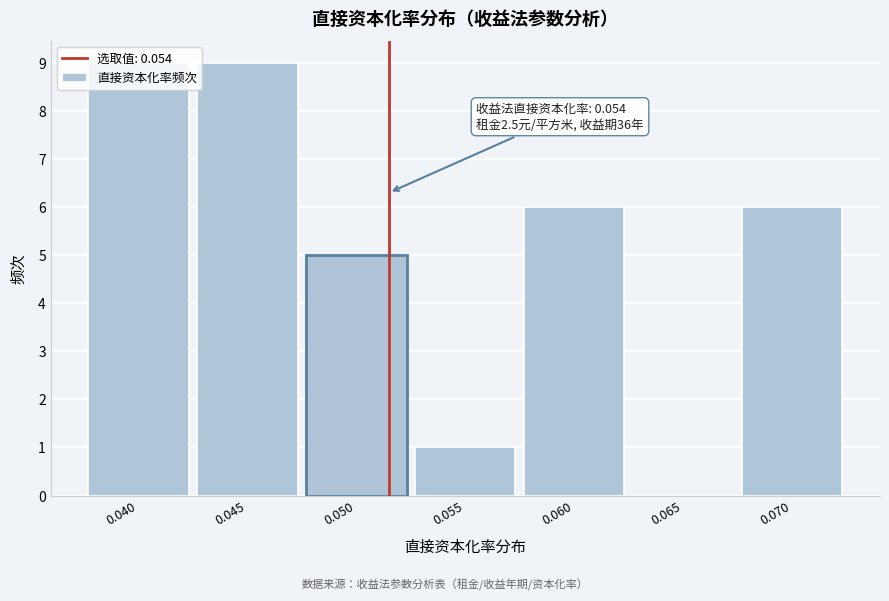

What is the change in value from 0.055 to 0.060?

+5